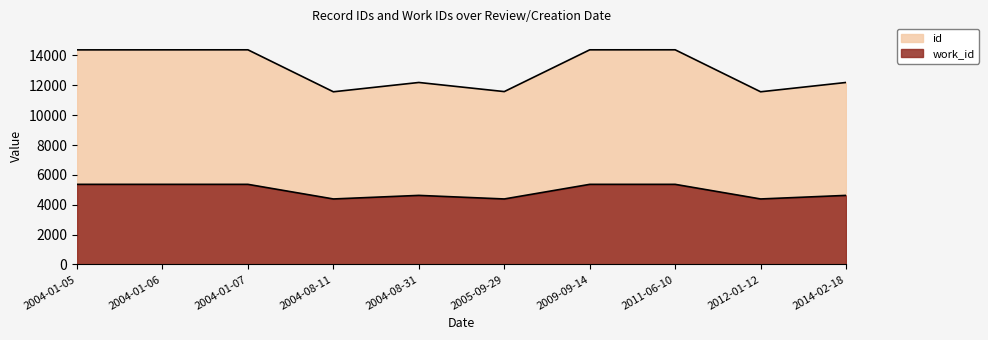

True or false: work_id and id cross at least once.

False